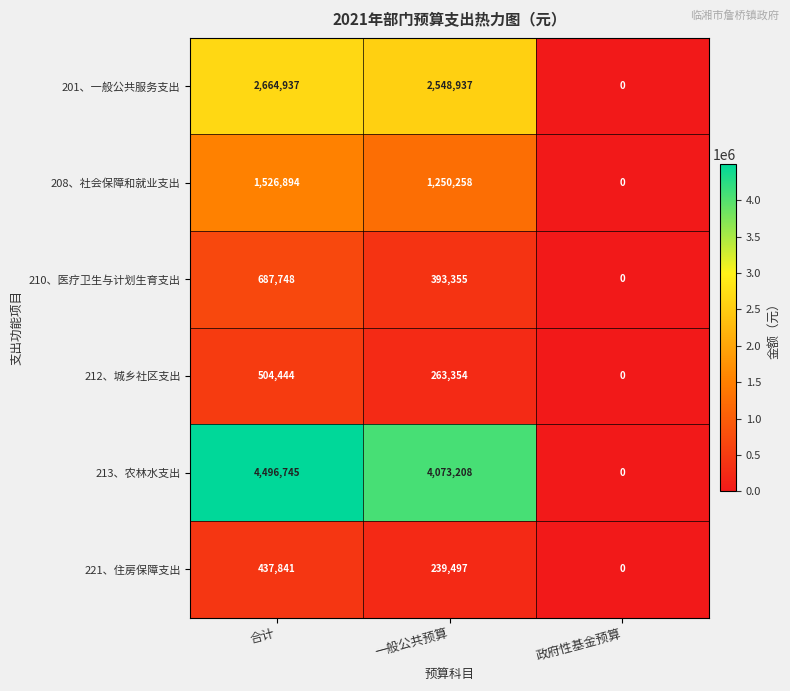

Count the number of categories in the chart.

3